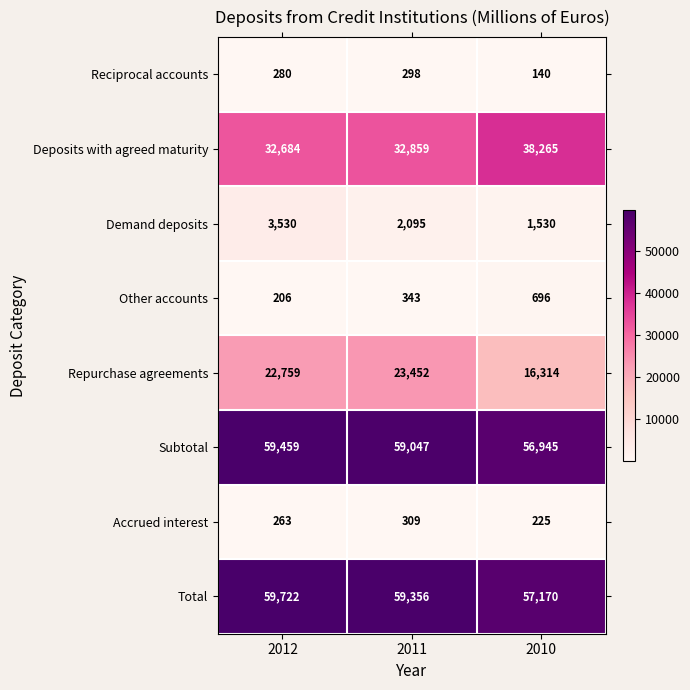

What is the maximum value shown in the chart?

59722